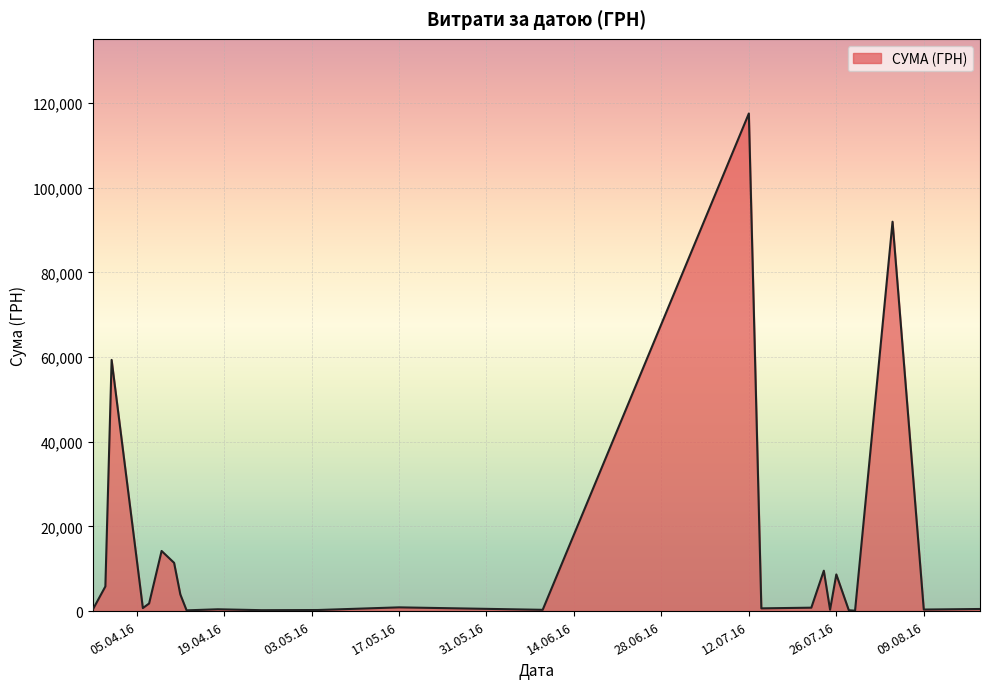

Does the chart display data point markers on the line(s)?

No